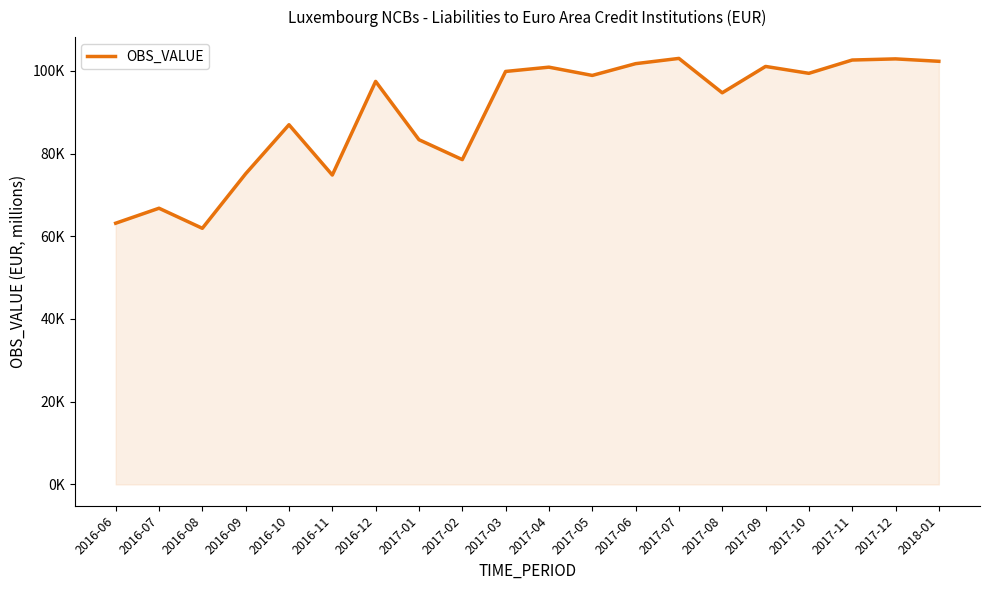

Where does the data first go above 98877?

2017-03